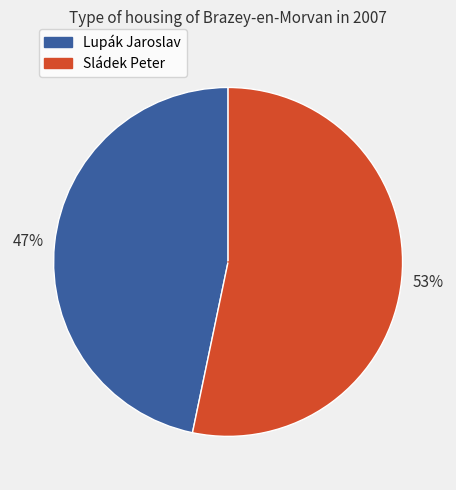

Is the sum of Lupák Jaroslav and Sládek Peter greater than half?

Yes